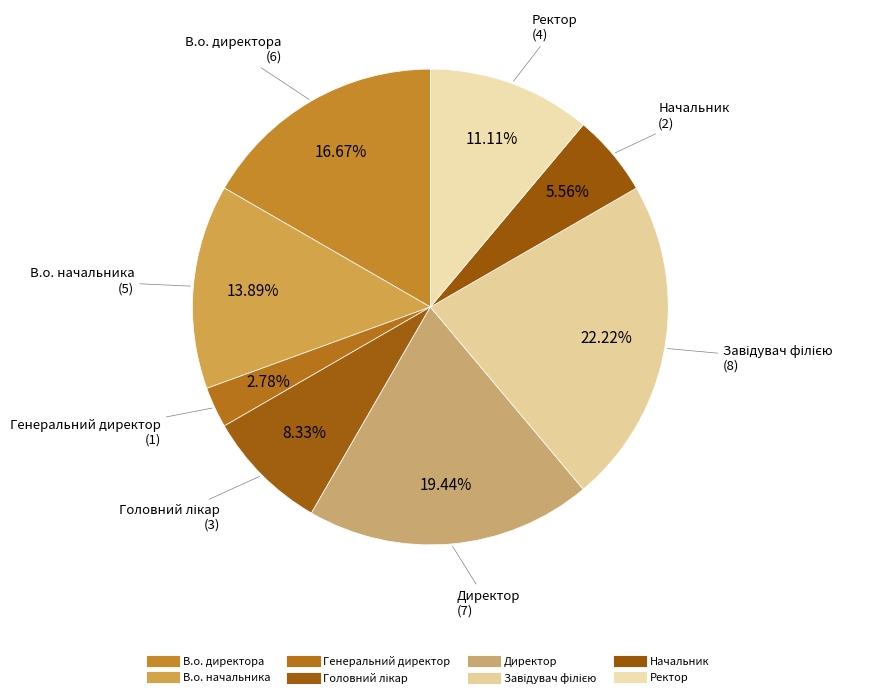

To the nearest percent, what portion does В.о. начальника represent?

14%